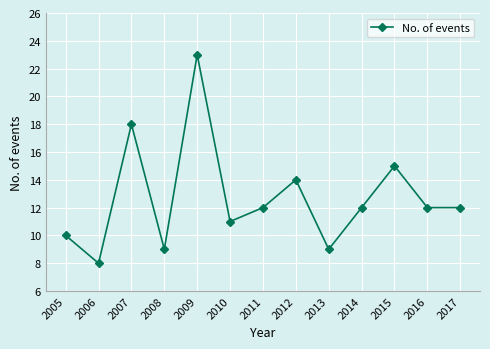

What is the change in value from 2005 to 2015?

+5